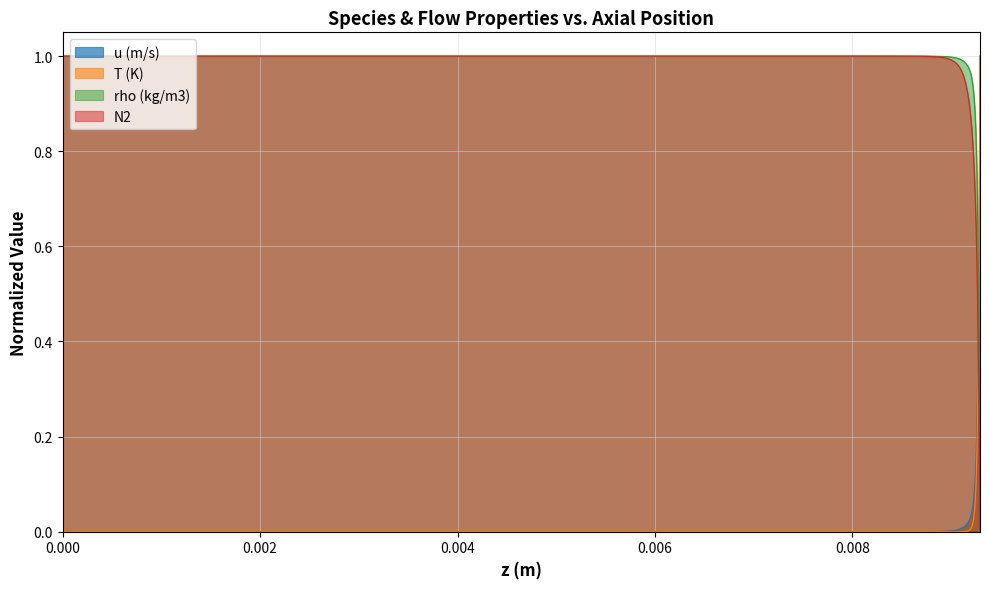

How many intersections are there between rho (kg/m3) and u (m/s)?

1